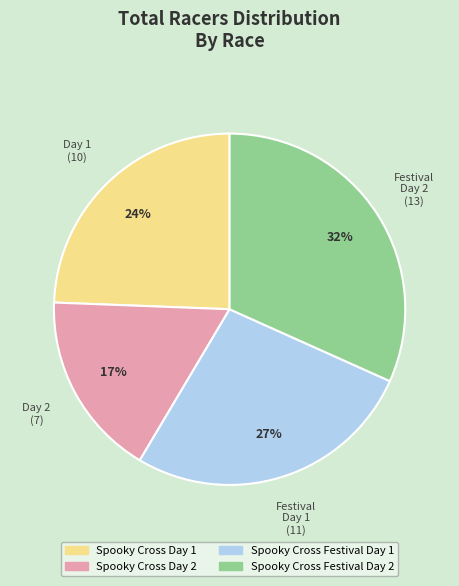

How many slices are in this pie chart?

4